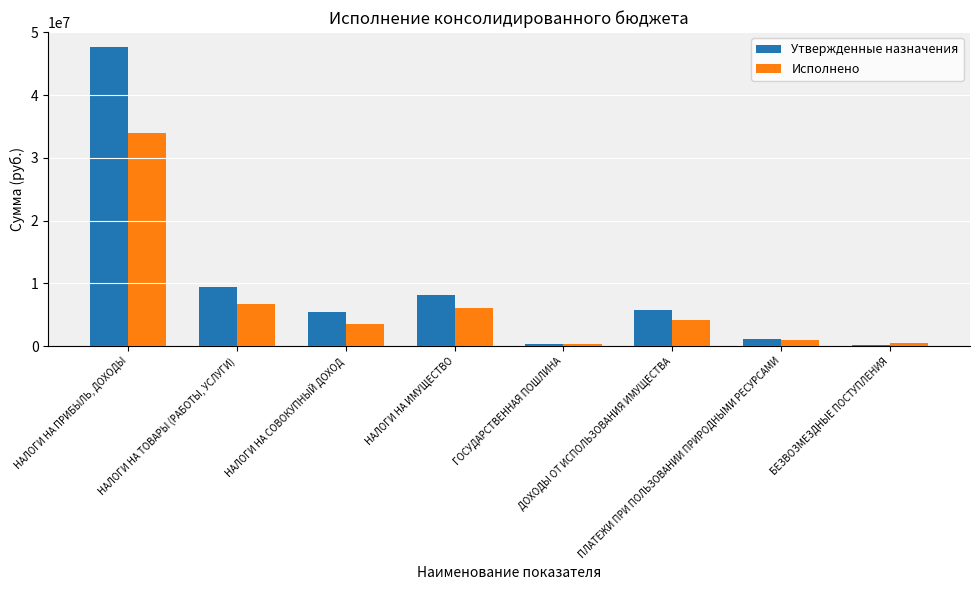

Are the bars grouped side by side (vs. stacked)?

Yes